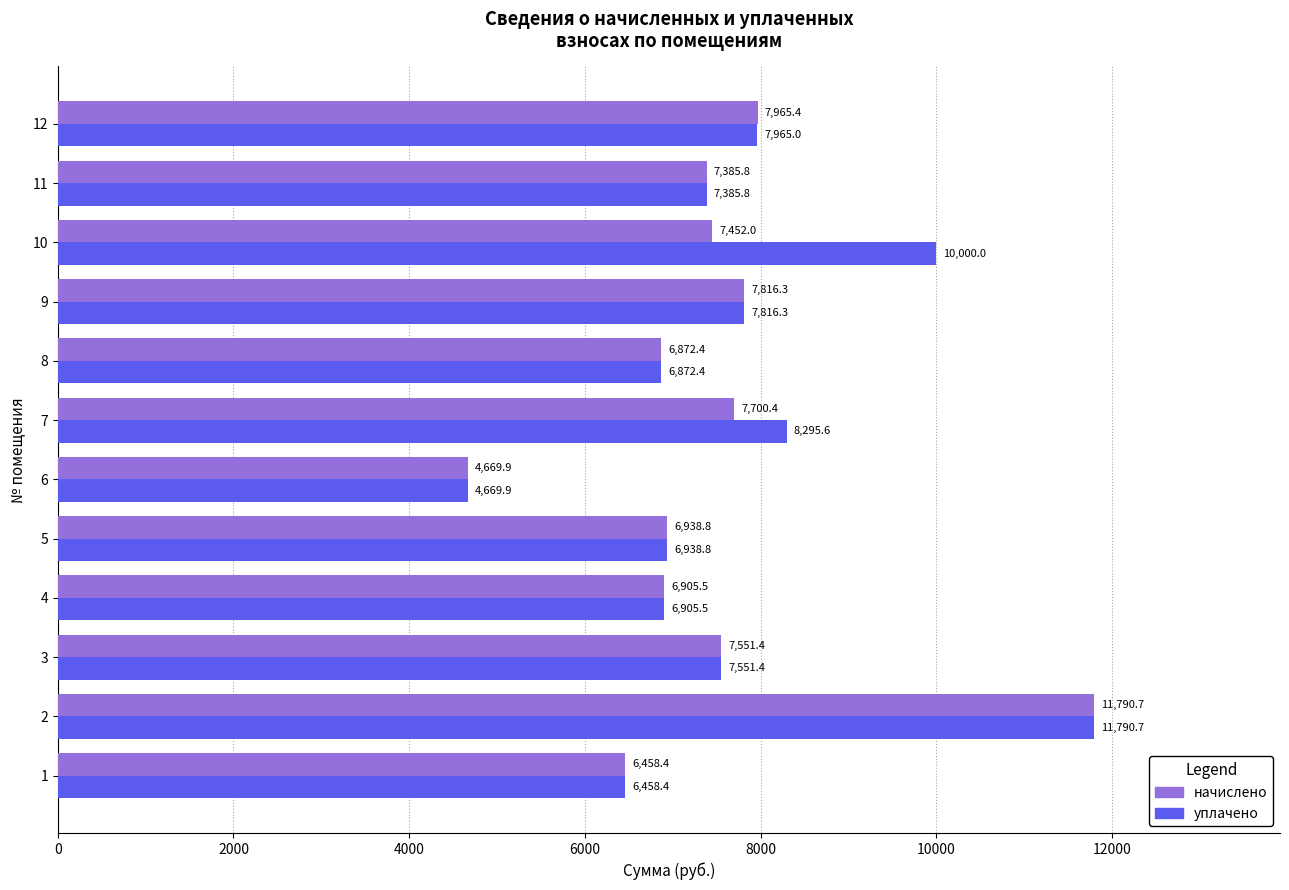

Rank the series by their average value, from lowest to highest.

начислено, уплачено